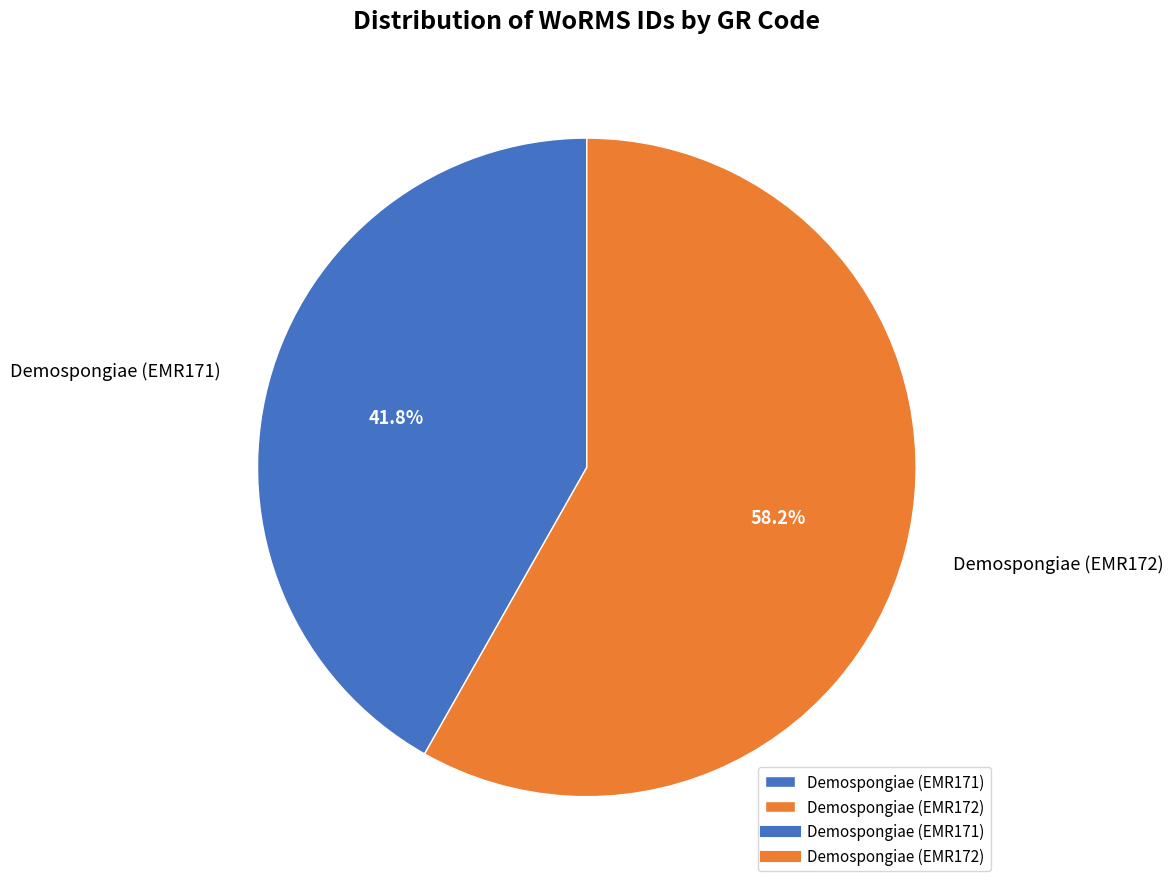

What is the smallest slice in the pie chart?

Demospongiae (EMR171)